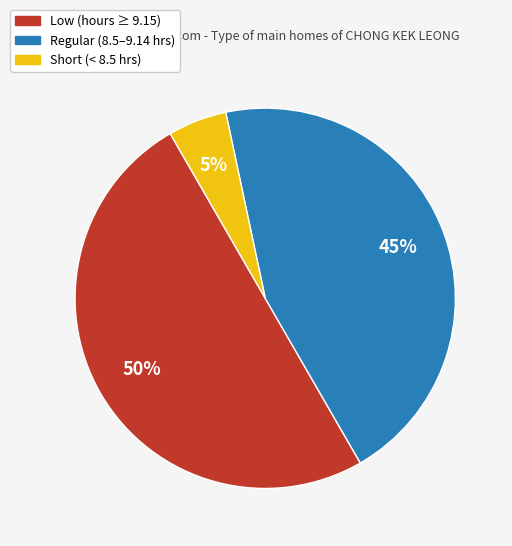

To the nearest percent, what is the average slice percentage?

33%